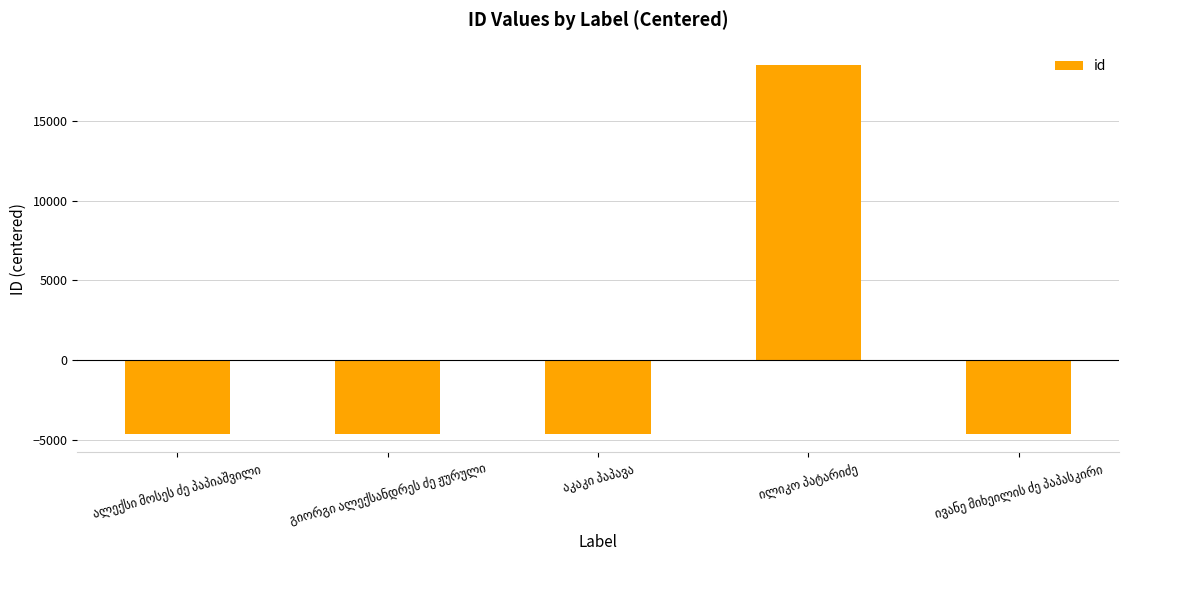

What is the smallest value displayed?

-4628.2